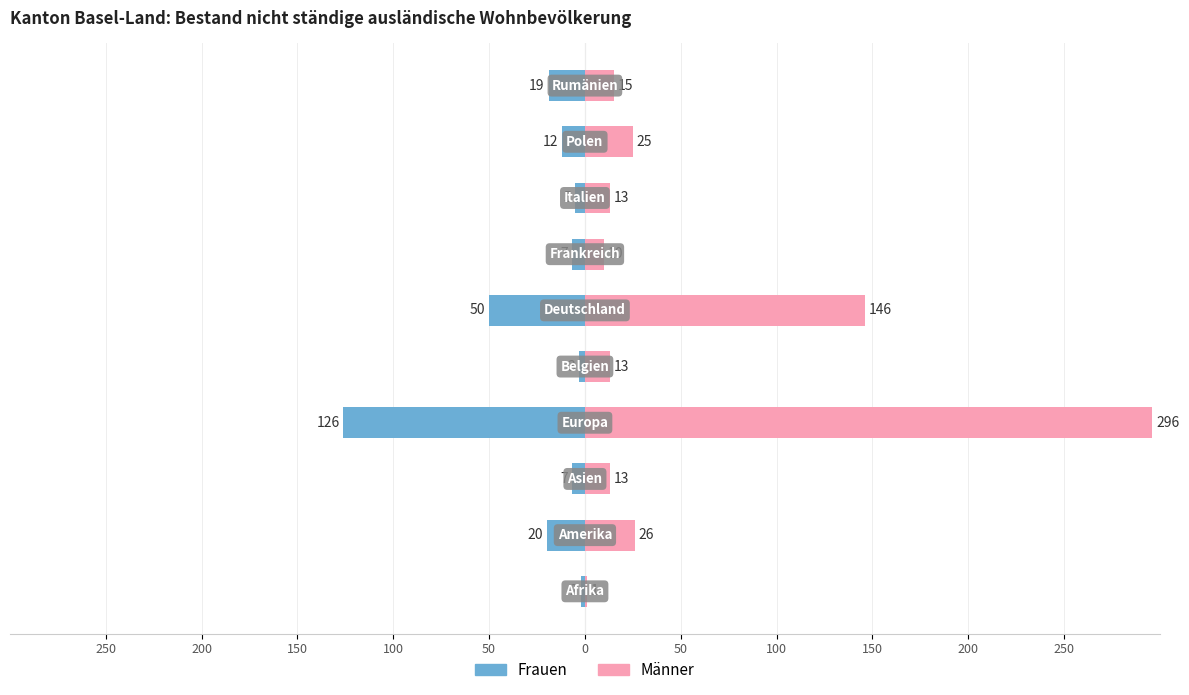

Reading right to left, transcribe all the data shown in this chart.

Frauen: -19	-12	-5	-7	-50	-3	-126	-7	-20	-2
Männer: 15	25	13	10	146	13	296	13	26	1